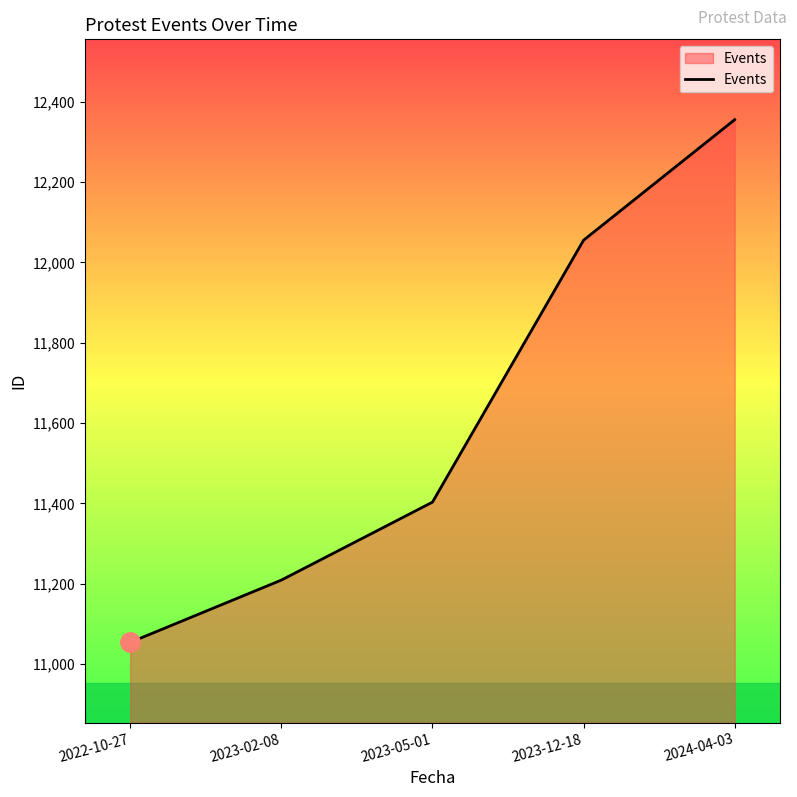

How many lines are shown in the chart?

1